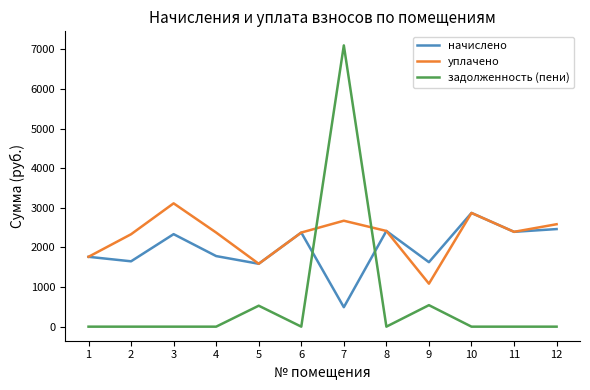

List the series in order of their overall mean, highest first.

уплачено, начислено, задолженность (пени)